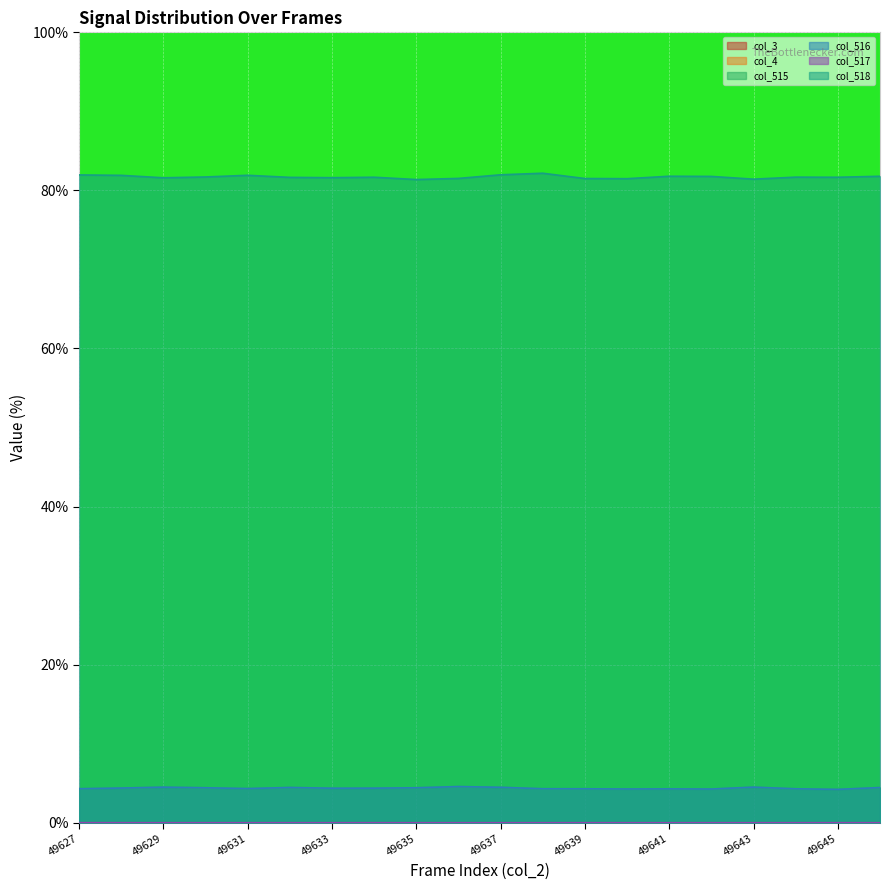

What is the difference between the highest and lowest values at 49645?

81.7